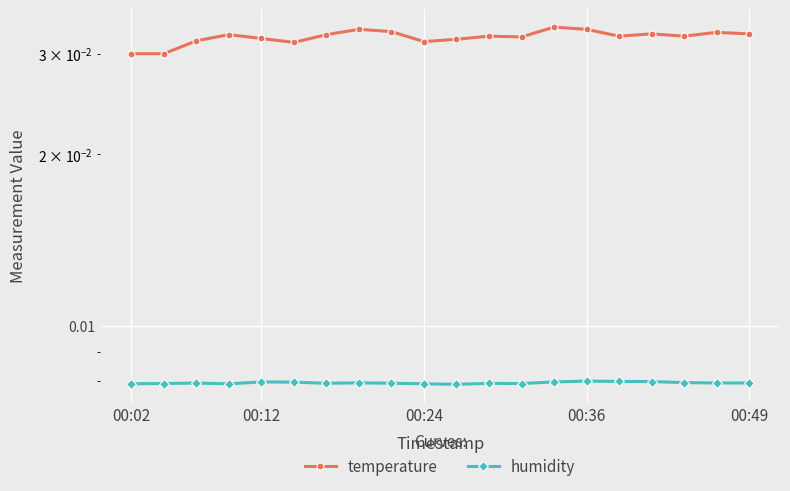

True or false: temperature has a value of 0.0 at 00:24.

False